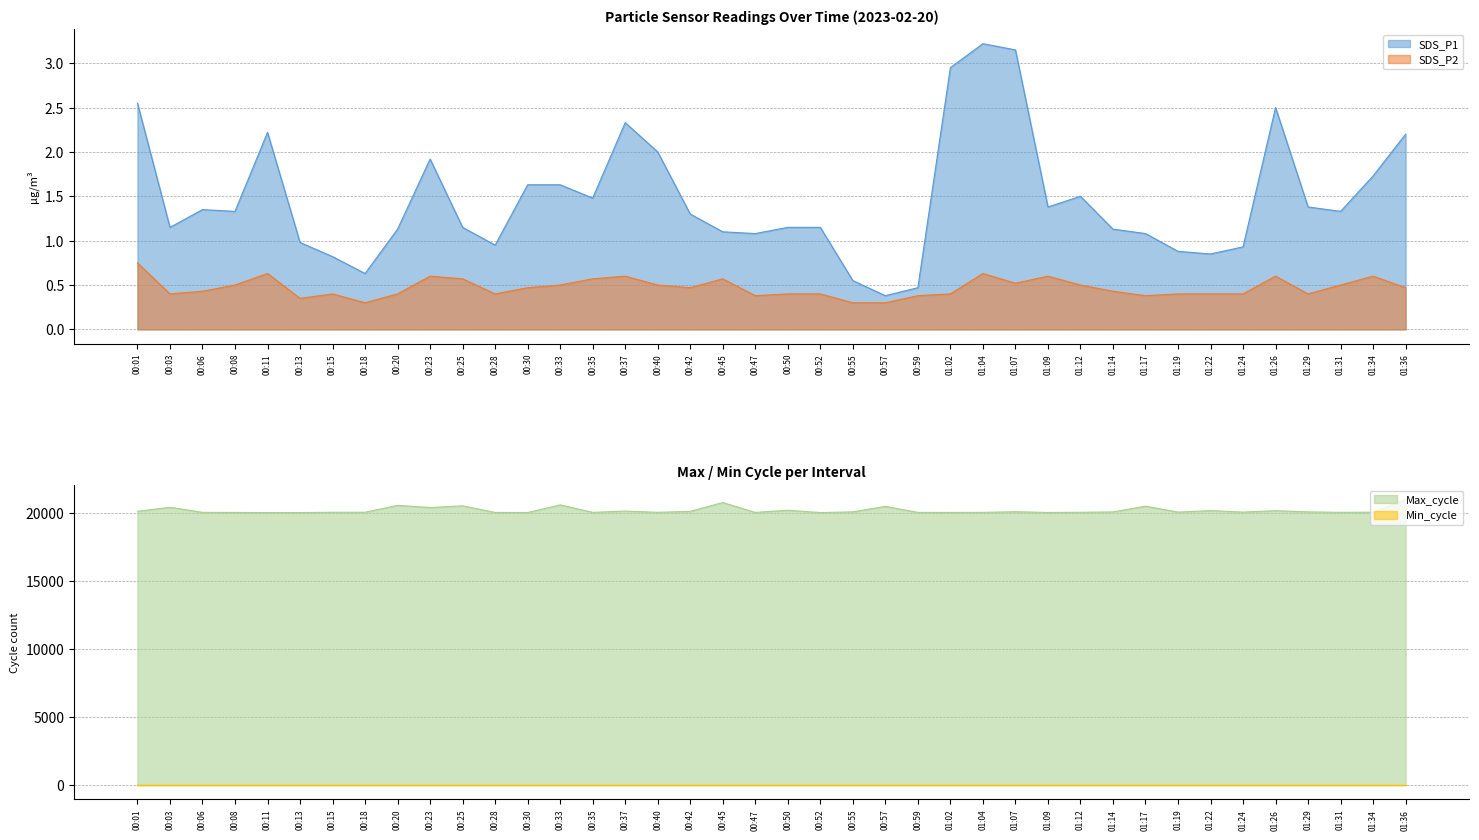

The value of SDS_P2 at 01:31 is 0.2. True or false?

False